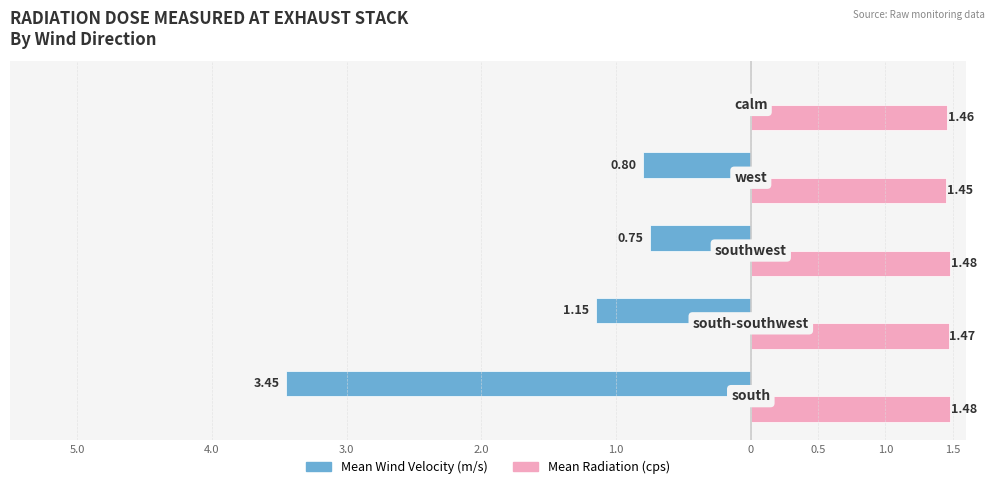

What is the value of the Mean Wind Velocity (m/s) bar at the 3rd from the left?

-0.8